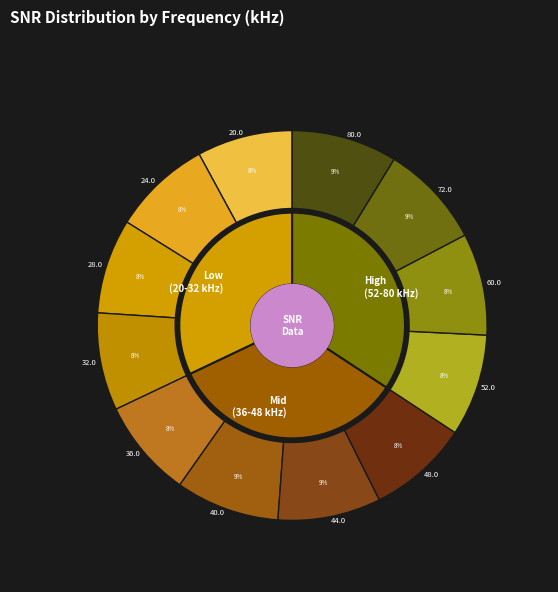

Is 20.0 the majority of the pie?

No